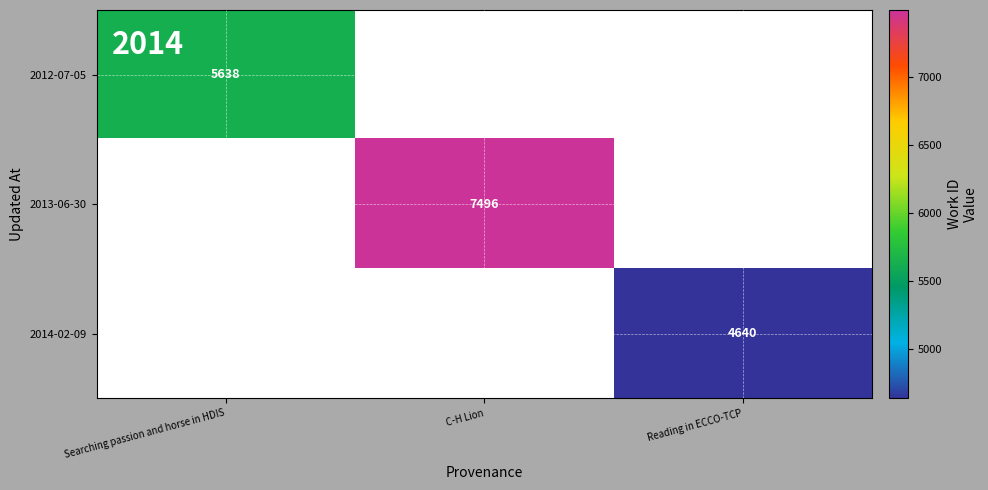

True or false: 2014-02-09 has a value of 1330 at Reading in ECCO-TCP.

False